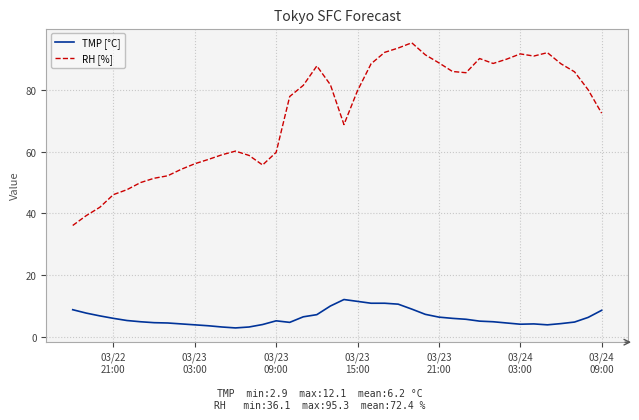

How many categories are shown in the chart?

40